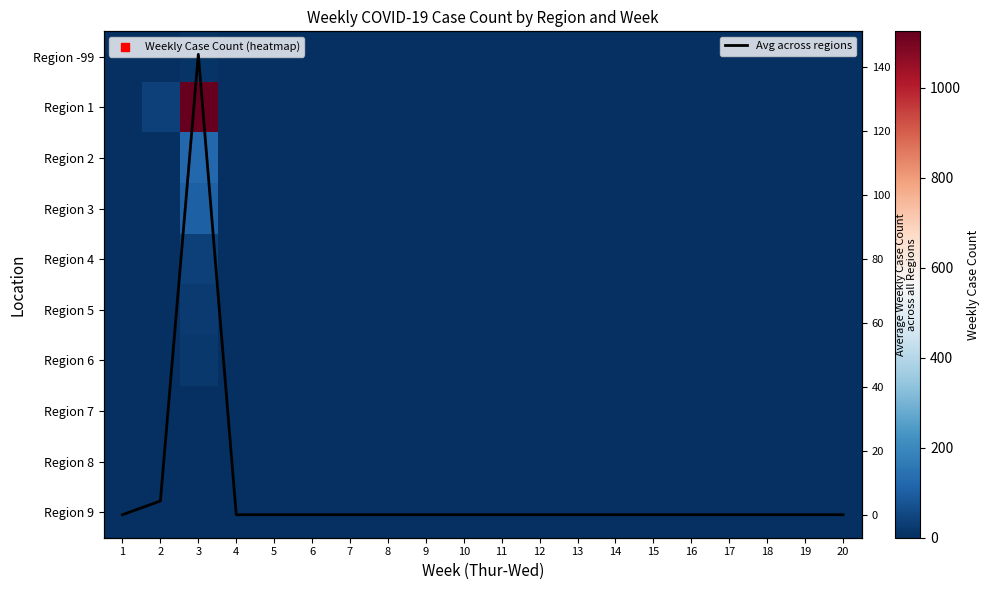

Which has a higher value, 7 or 12?

7